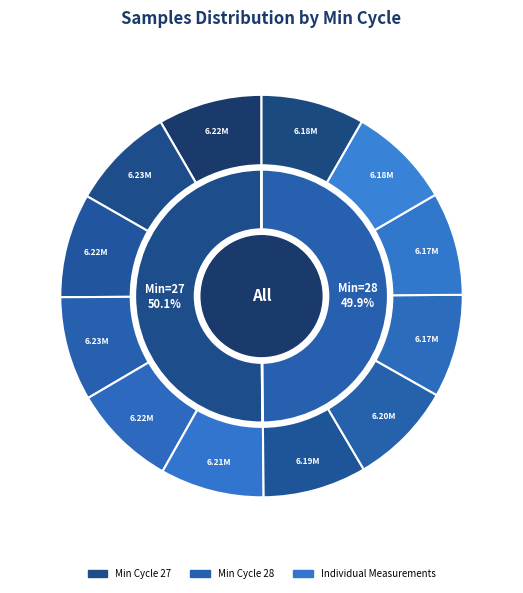

How many slices are in this pie chart?

12